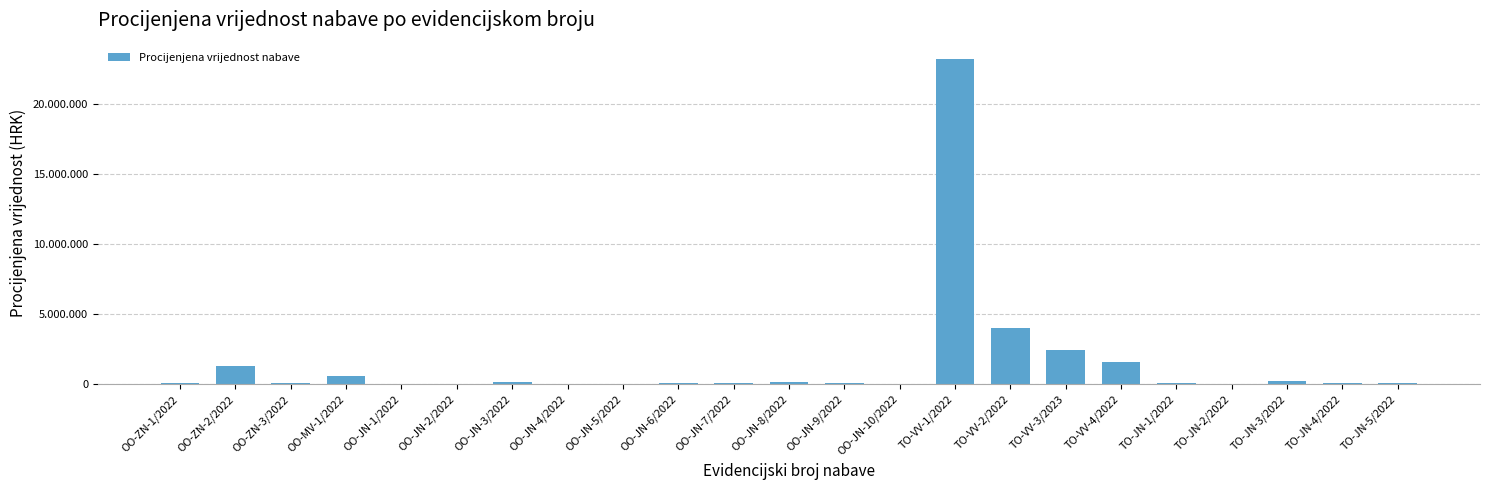

Are the bars horizontal?

No